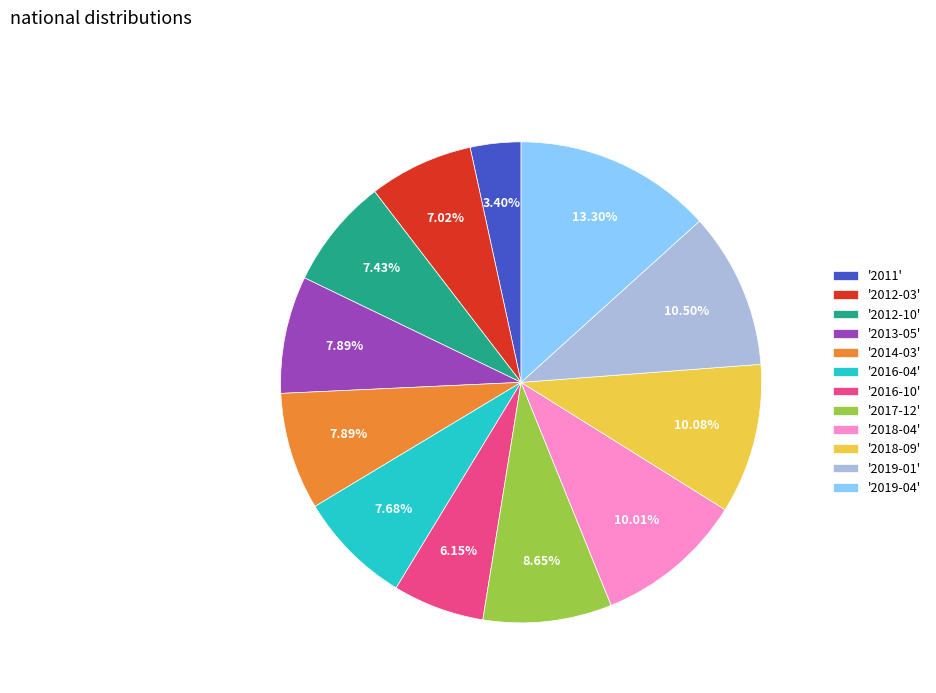

Is '2014-03' the majority of the pie?

No